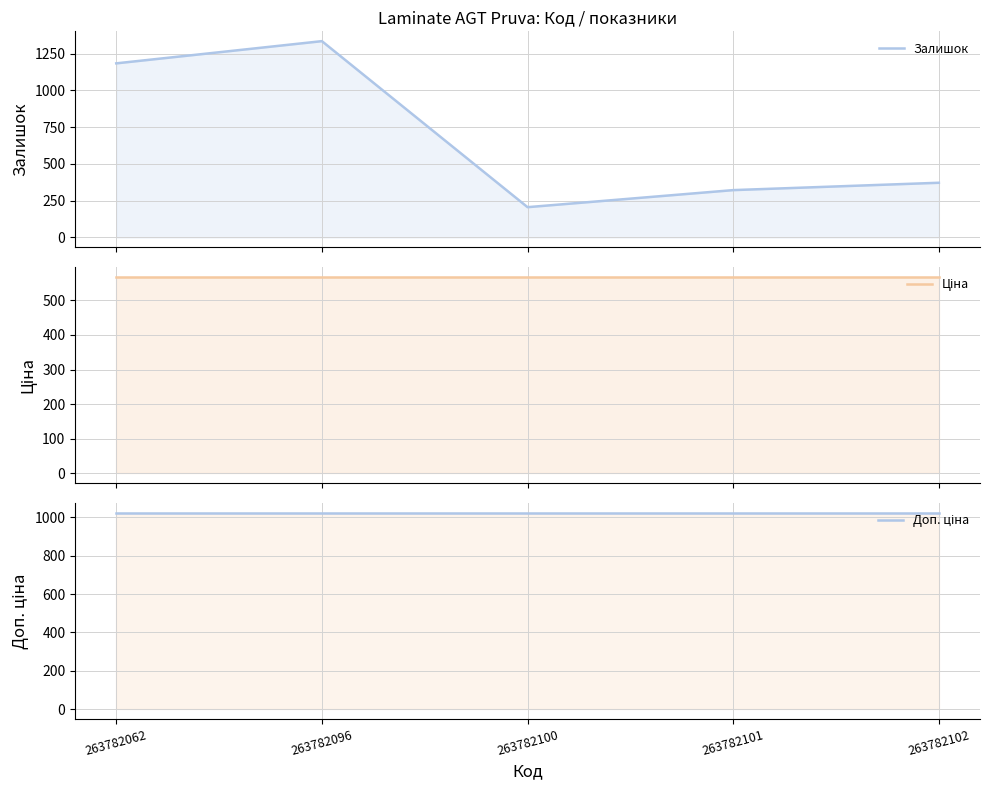

How many intersections are there between Доп. ціна and Залишок?

1